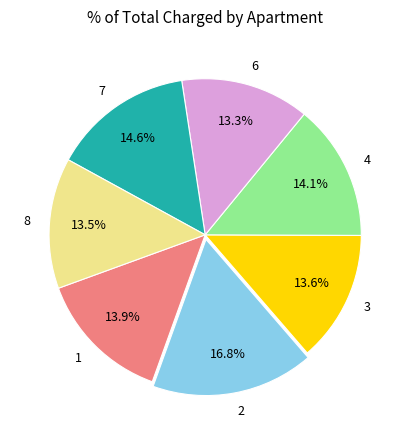

Combined, do 7 and 6 account for over 50%?

No